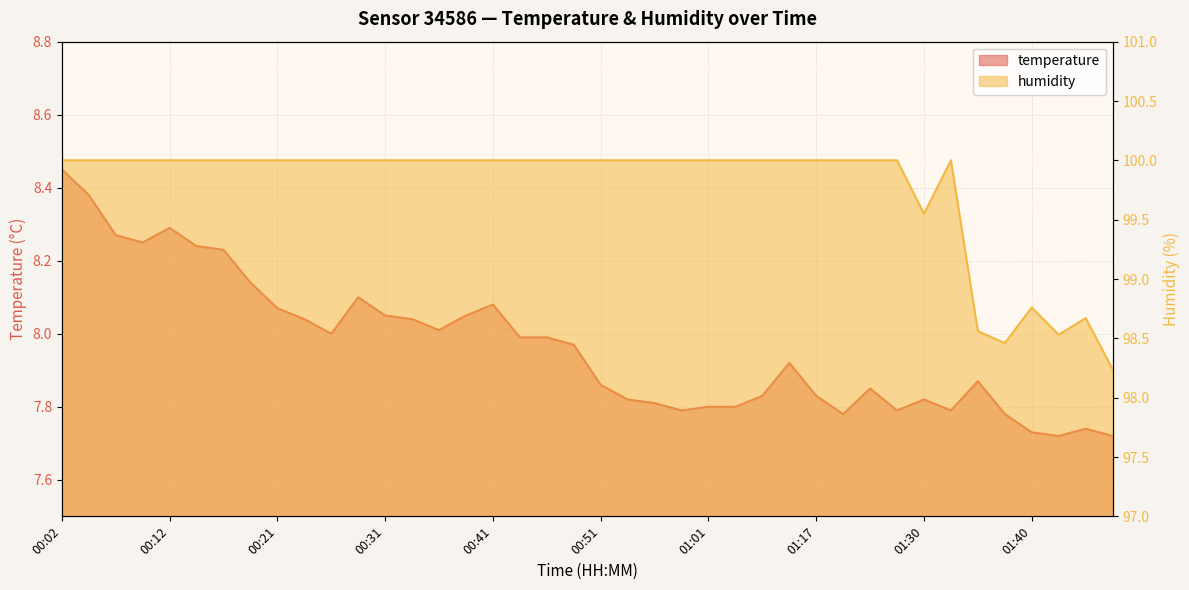

Is it true that temperature equals 11.5 at 00:43?

False